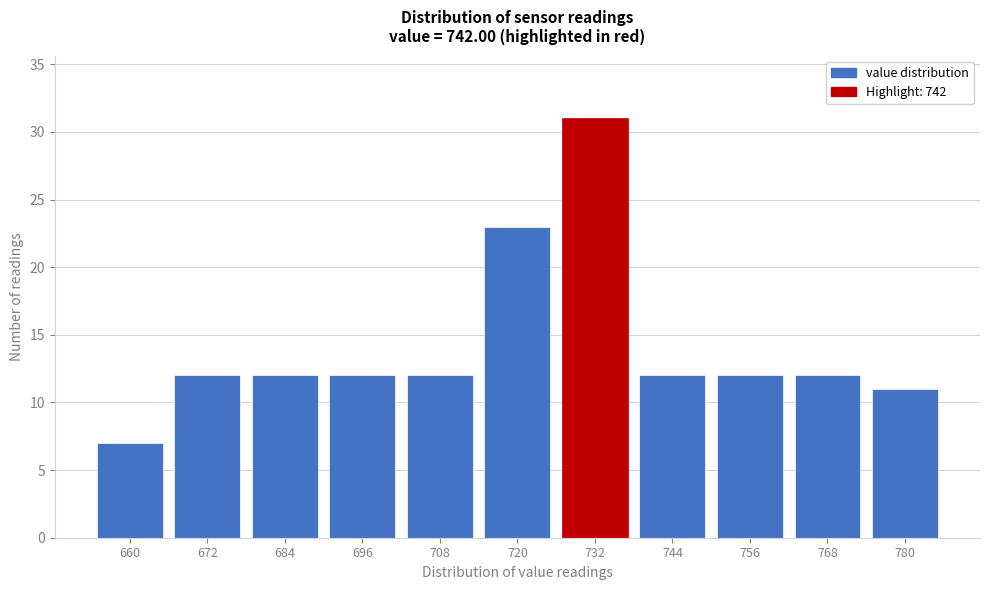

Reading left to right, extract all data points from this chart.

660=7	672=12	684=12	696=12	708=12	720=23	732=31	744=12	756=12	768=12	780=11